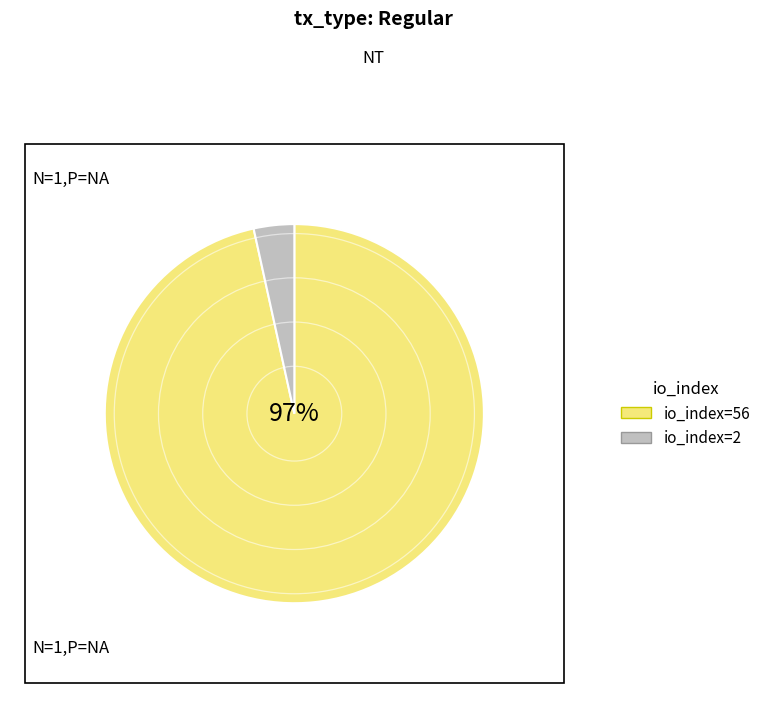

What is the smallest slice in the pie chart?

io_index=2